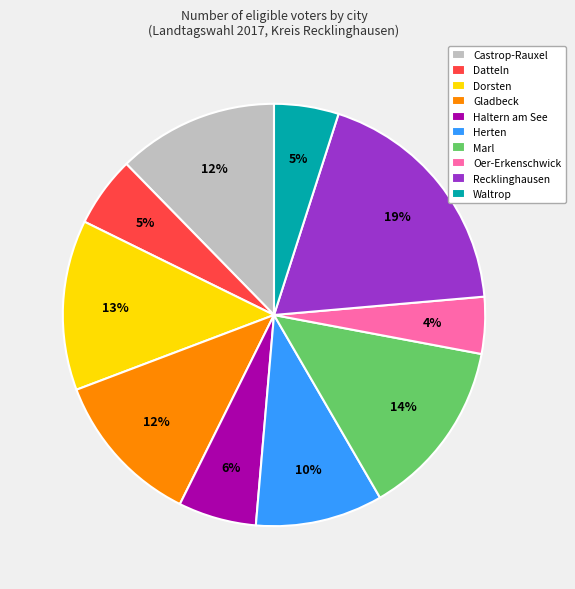

Is it true that Castrop-Rauxel is 12% of the pie?

True